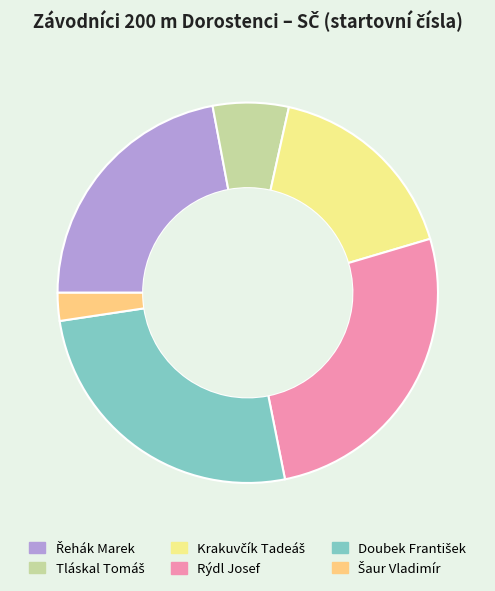

To the nearest percent, what is the average slice percentage?

17%